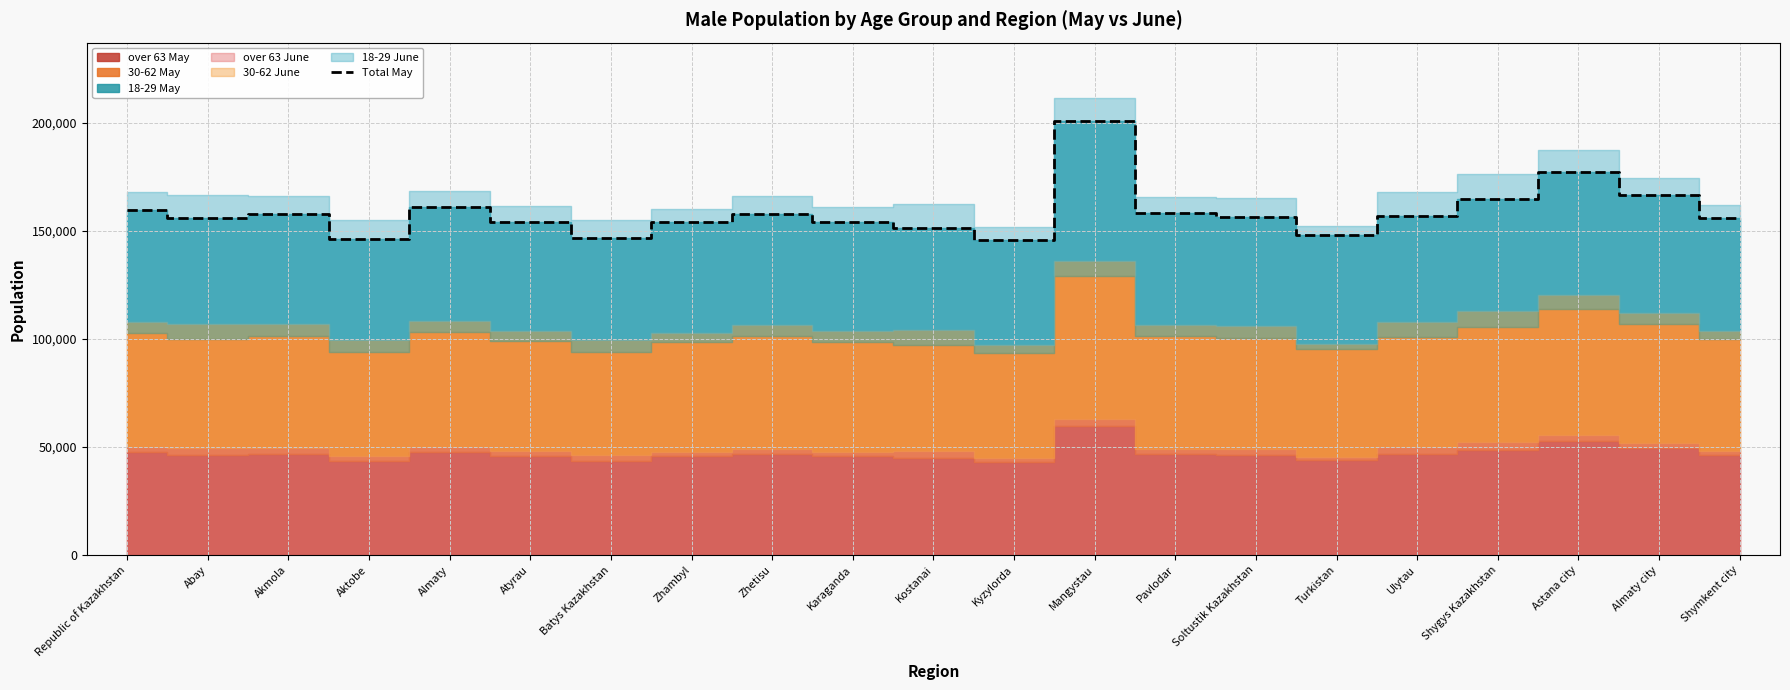

Reading right to left, what are all the values shown in this chart?

156122	166798	177540	164669	157203	148308	156523	158198	201186	145769	151213	153984	157783	154105	146613	154165	160967	146363	158138	155840	159933